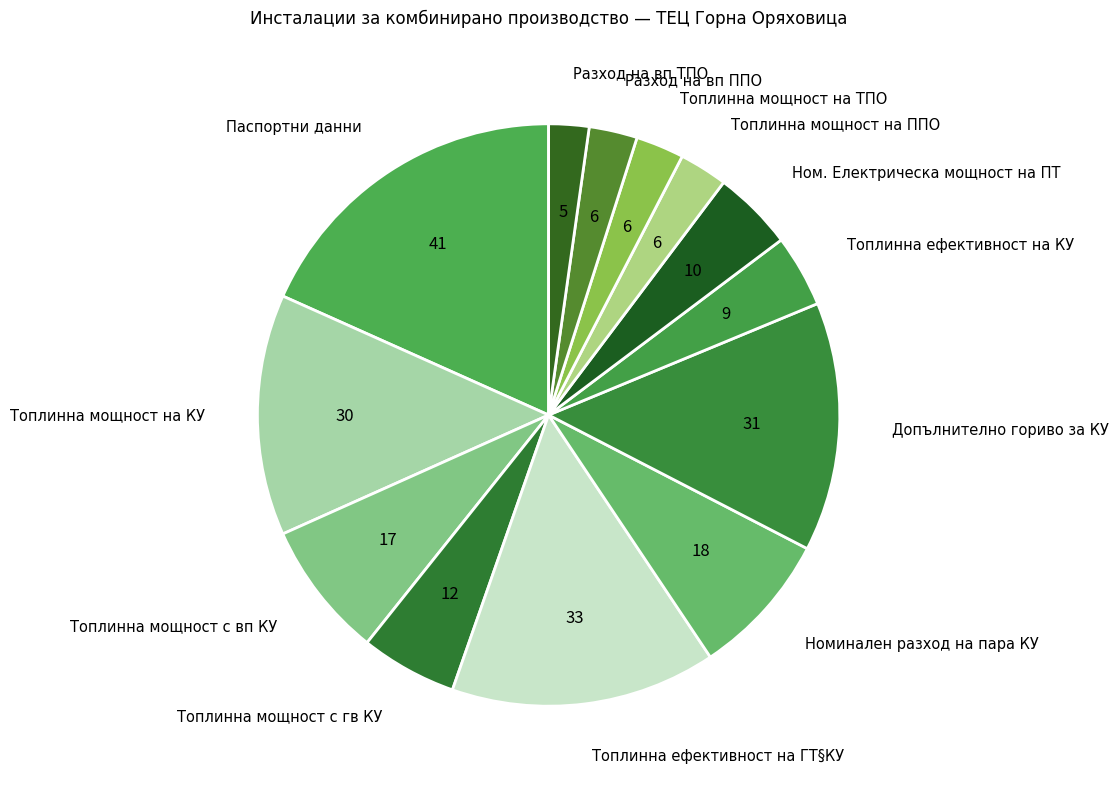

What is the largest slice in the pie chart?

Паспортни данни